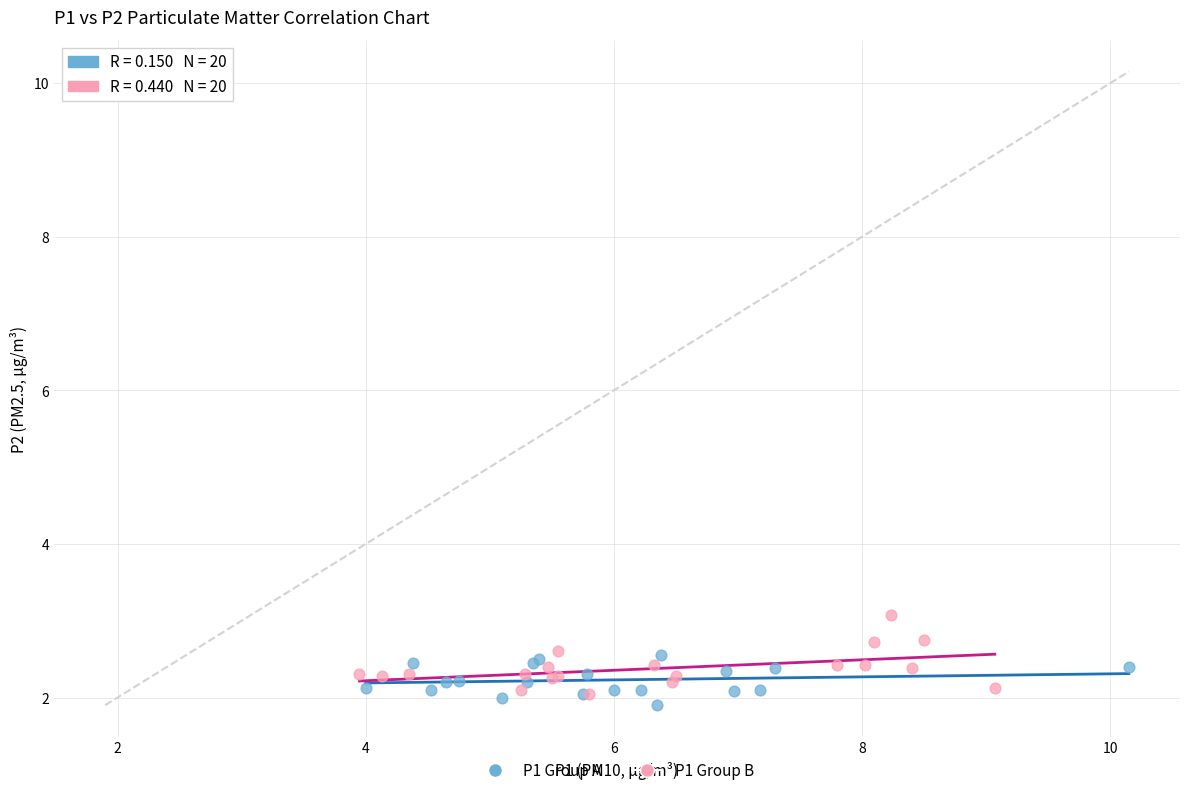

Which series contains the highest Y value?

P1 Group B